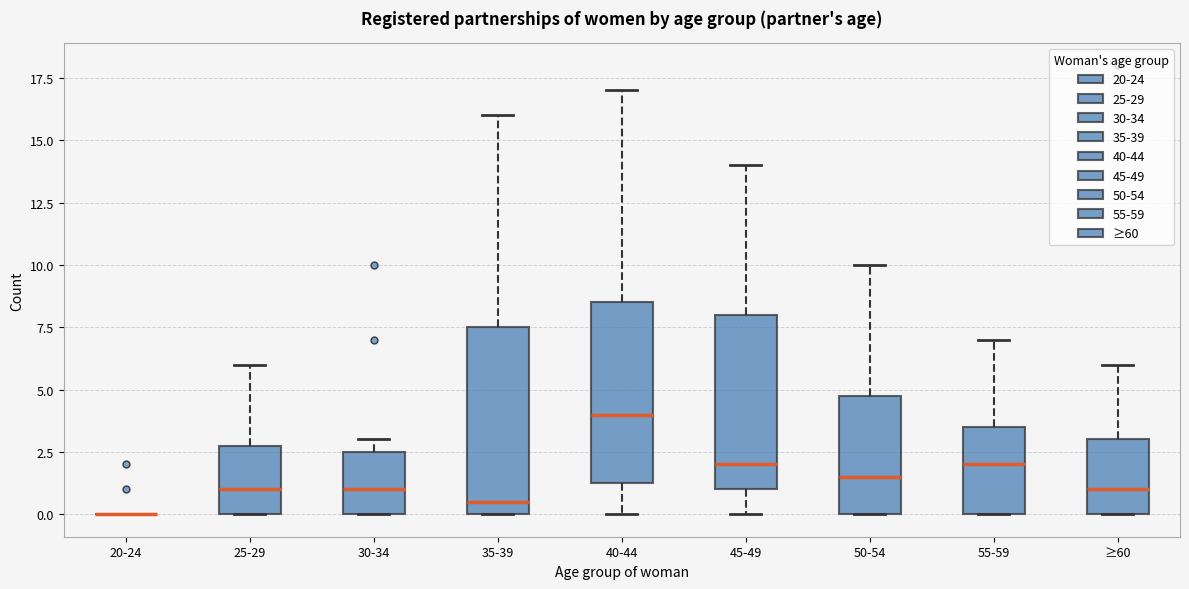

Reading left to right, read every box against the y-axis: the position of its median line, the range the box covers, and the ends of its whiskers. The values are not printed on the chart, so give them approximately, as read against the axis.

20-24: box collapsed to a line at 0.0, whiskers 0.0 to 0.0
25-29: median 1.0, box 0.0 to 3.0, whiskers 0.0 to 6.0
30-34: median 1.0, box 0.0 to 2.5, whiskers 0.0 to 3.0
35-39: median 0.5, box 0.0 to 7.5, whiskers 0.0 to 16.0
40-44: median 4.0, box 1.5 to 8.5, whiskers 0.0 to 17.0
45-49: median 2.0, box 1.0 to 8.0, whiskers 0.0 to 14.0
50-54: median 1.5, box 0.0 to 5.0, whiskers 0.0 to 10.0
55-59: median 2.0, box 0.0 to 3.5, whiskers 0.0 to 7.0
≥60: median 1.0, box 0.0 to 3.0, whiskers 0.0 to 6.0